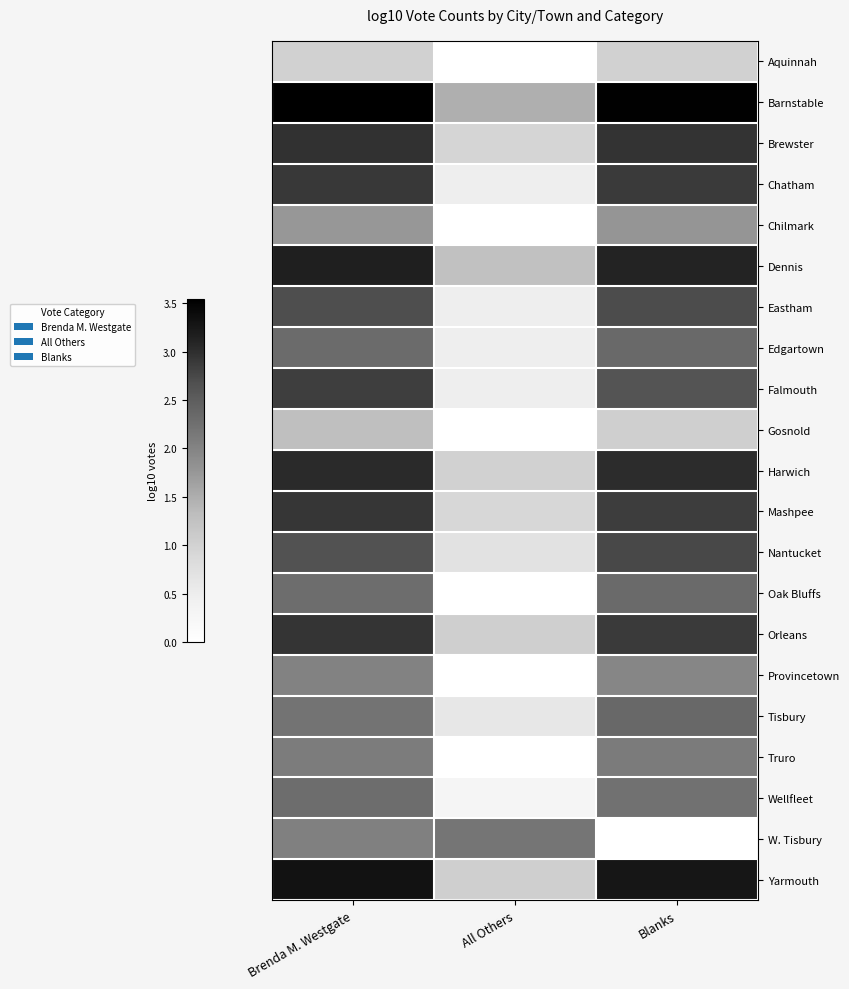

What is the spread (max minus min) of values at Brenda M. Westgate?

2.5